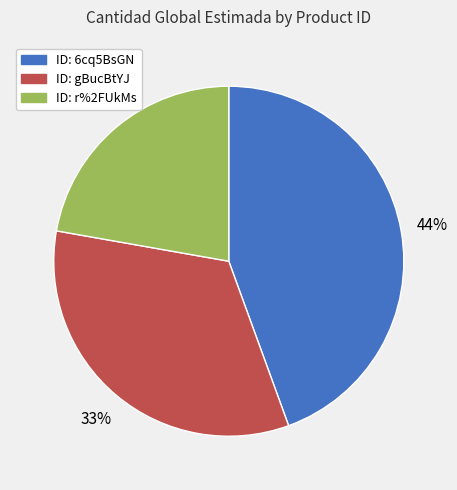

How many slices are in this pie chart?

3